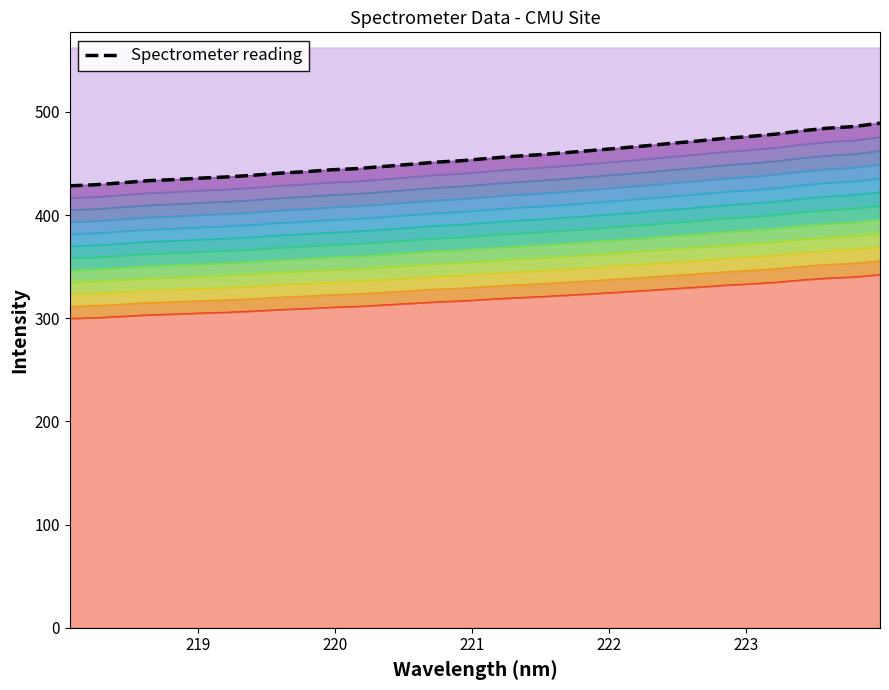

How many distinct data groups are displayed?

1